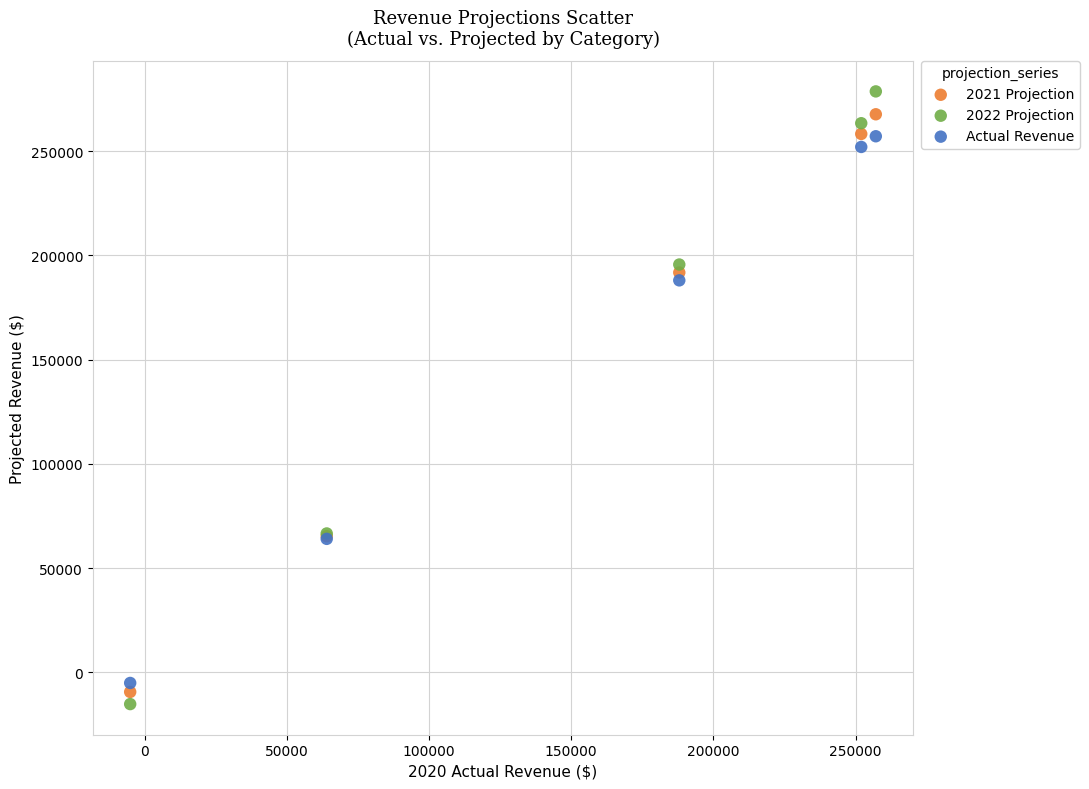

What is the X range (max minus min) for the scatter plot?

262254.0